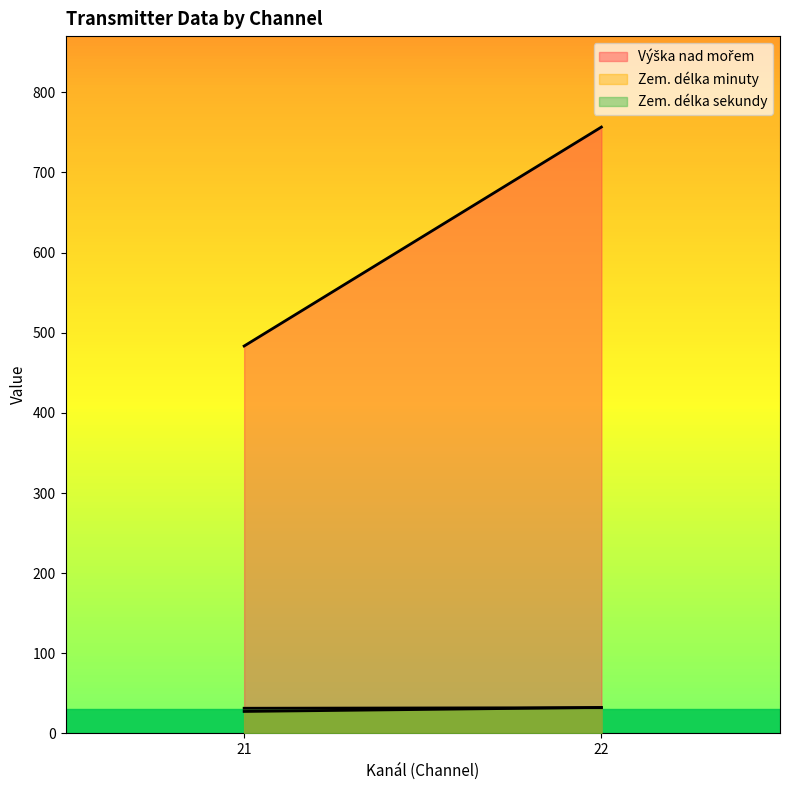

What is the difference between the highest and lowest values at 21?

455.9